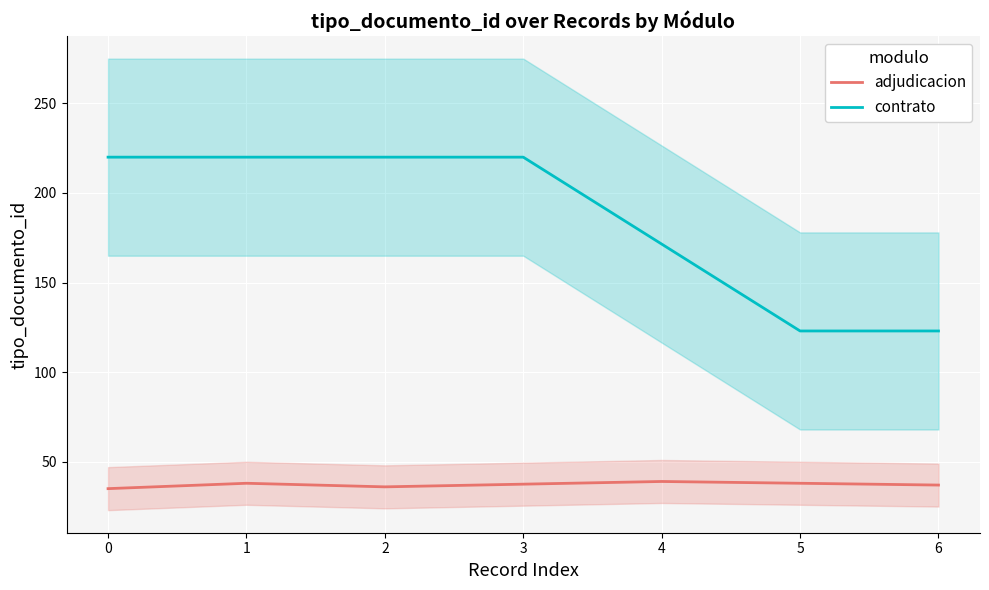

The value of contrato at 0 is 292.5. True or false?

False